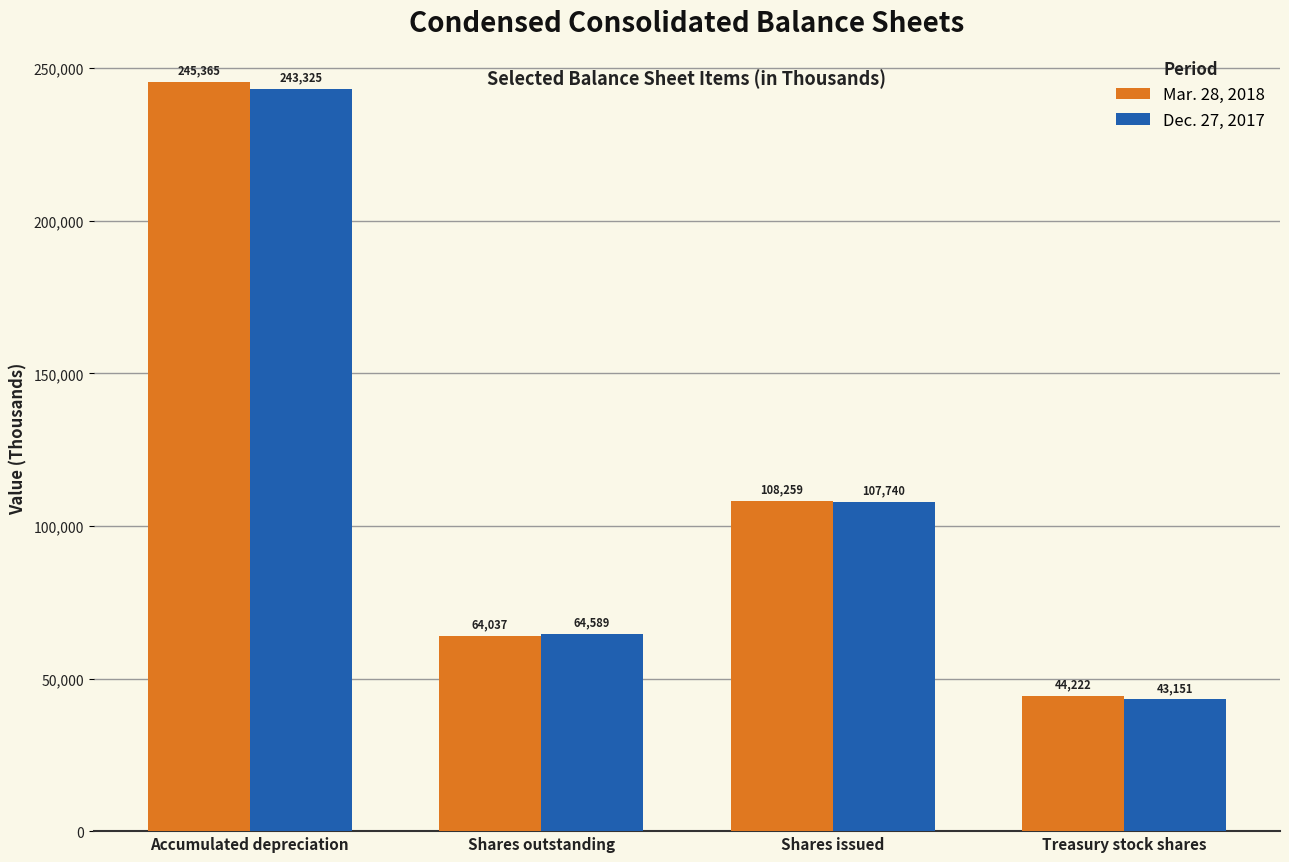

Rank the series by their average value, from highest to lowest.

Mar. 28, 2018, Dec. 27, 2017